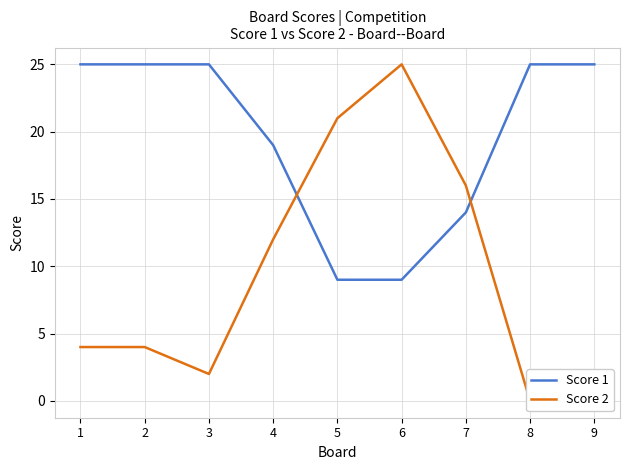

What is the lowest value of the Score 1 series?

9